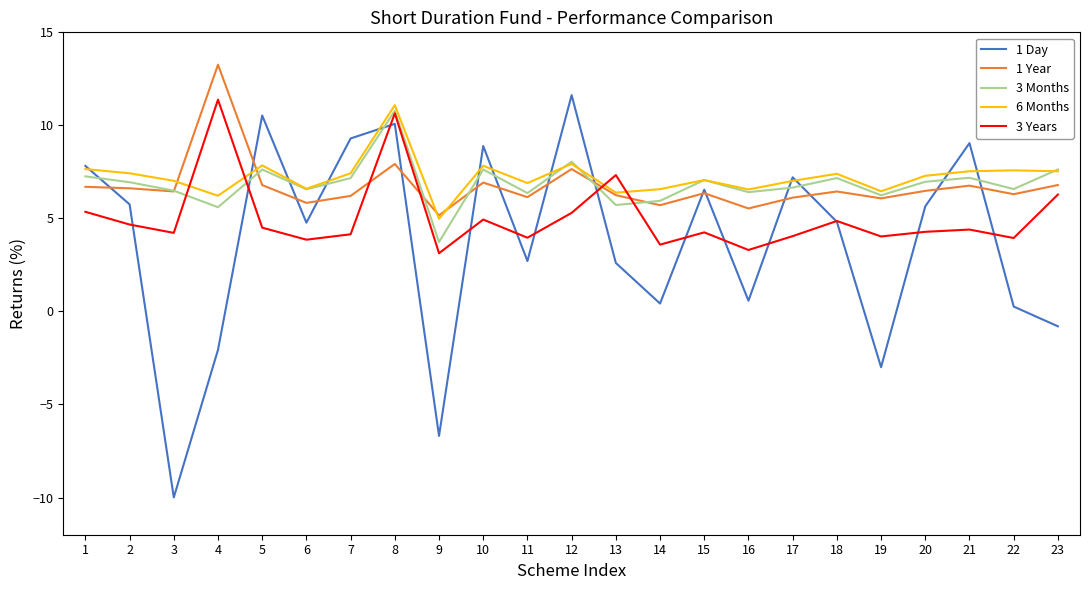

True or false: 3 Years has a value of 2.4 at 10.

False